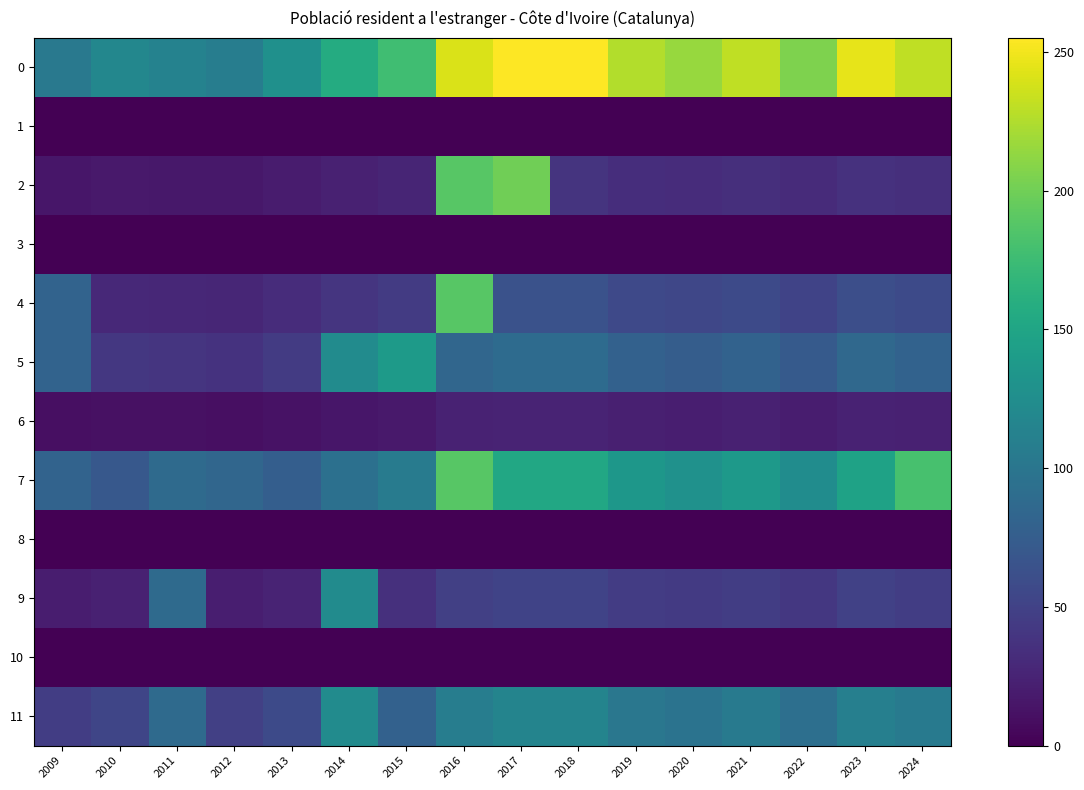

Which category has the lowest value across all series?

2009